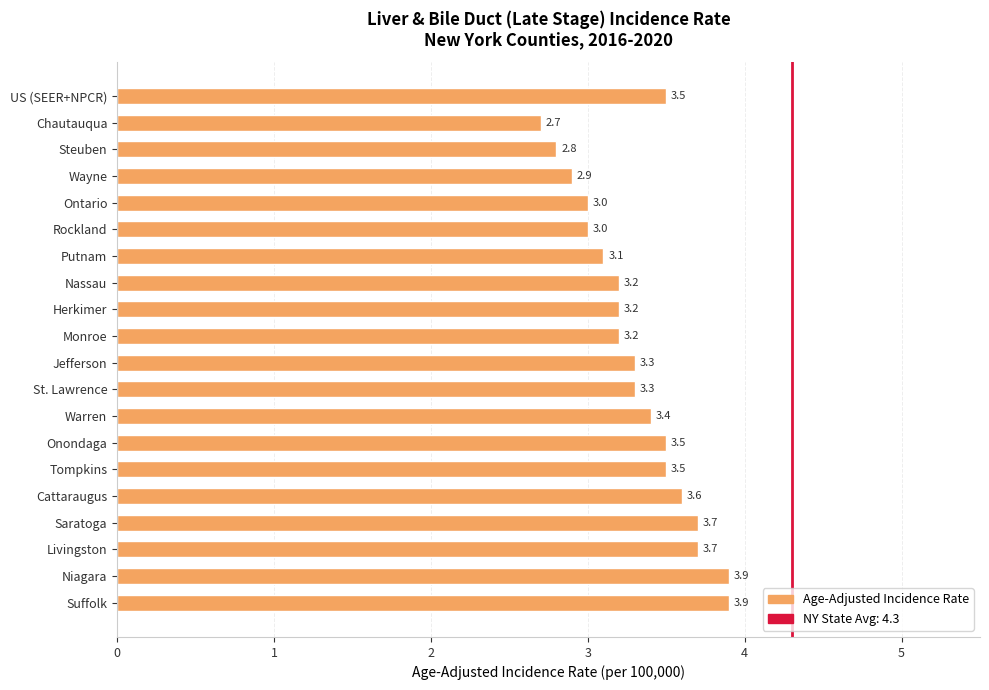

Reading top to bottom, list all the values displayed in this chart.

US (SEER+NPCR)=3.5	Chautauqua=2.7	Steuben=2.8	Wayne=2.9	Ontario=3.0	Rockland=3.0	Putnam=3.1	Nassau=3.2	Herkimer=3.2	Monroe=3.2	Jefferson=3.3	St. Lawrence=3.3	Warren=3.4	Onondaga=3.5	Tompkins=3.5	Cattaraugus=3.6	Saratoga=3.7	Livingston=3.7	Niagara=3.9	Suffolk=3.9